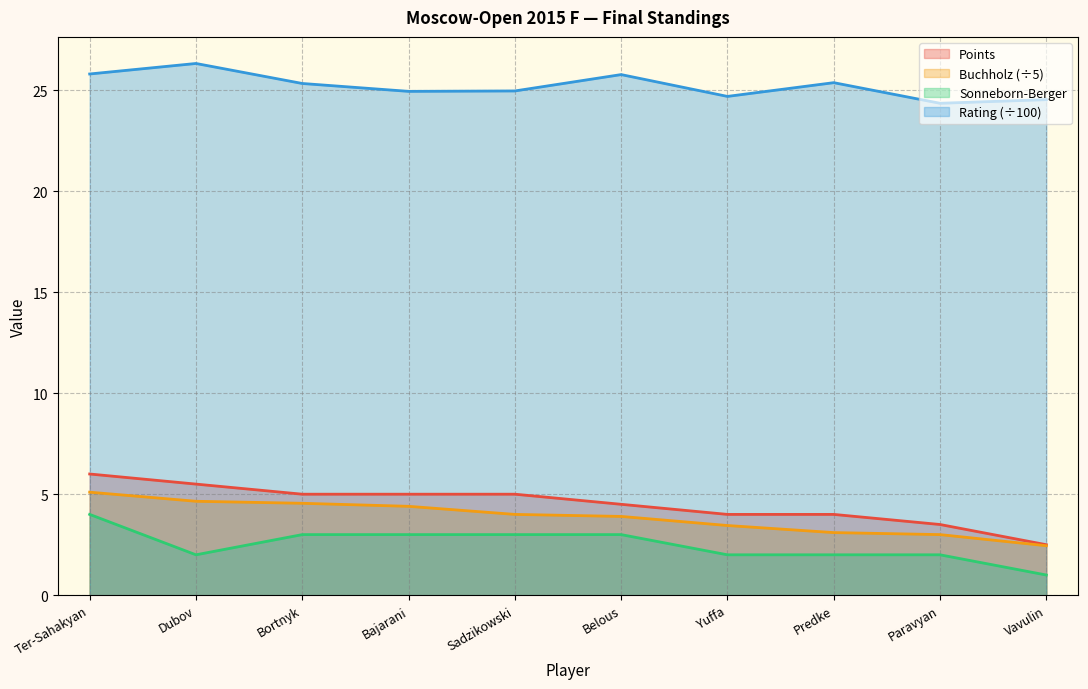

True or false: Points and Rating intersect in this chart.

False